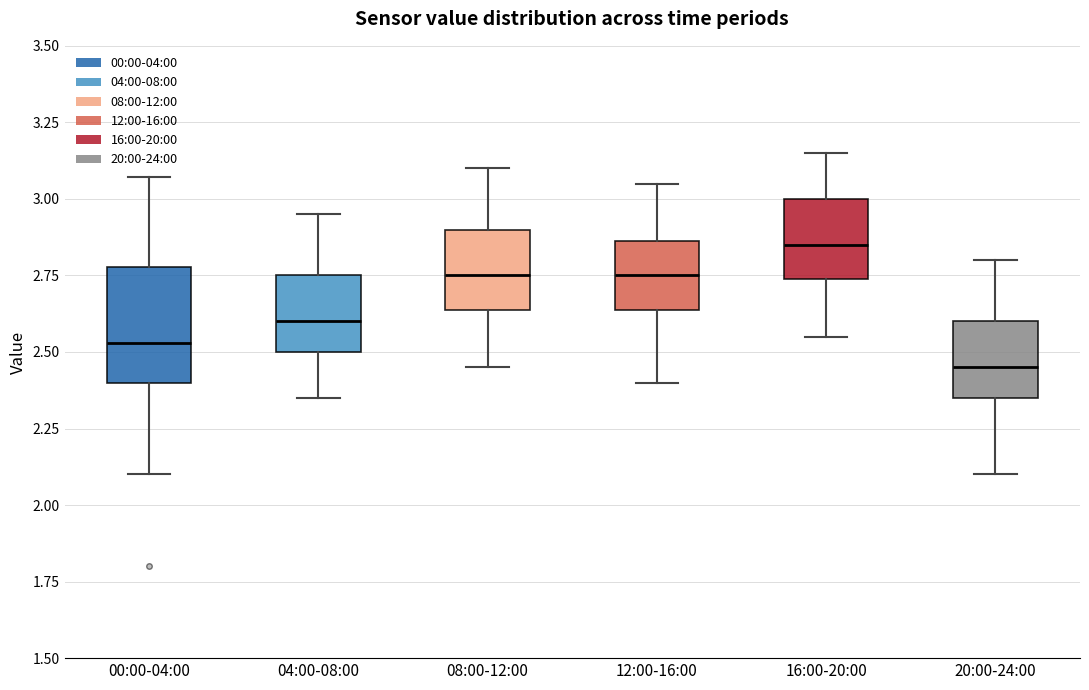

Reading left to right, read every box against the y-axis: the position of its median line, the range the box covers, and the ends of its whiskers. The values are not printed on the chart, so give them approximately, as read against the axis.

00:00-04:00: median 2.55, box 2.40 to 2.80, whiskers 2.10 to 3.05
04:00-08:00: median 2.60, box 2.50 to 2.75, whiskers 2.35 to 2.95
08:00-12:00: median 2.75, box 2.65 to 2.90, whiskers 2.45 to 3.10
12:00-16:00: median 2.75, box 2.65 to 2.85, whiskers 2.40 to 3.05
16:00-20:00: median 2.85, box 2.75 to 3.00, whiskers 2.55 to 3.15
20:00-24:00: median 2.45, box 2.35 to 2.60, whiskers 2.10 to 2.80